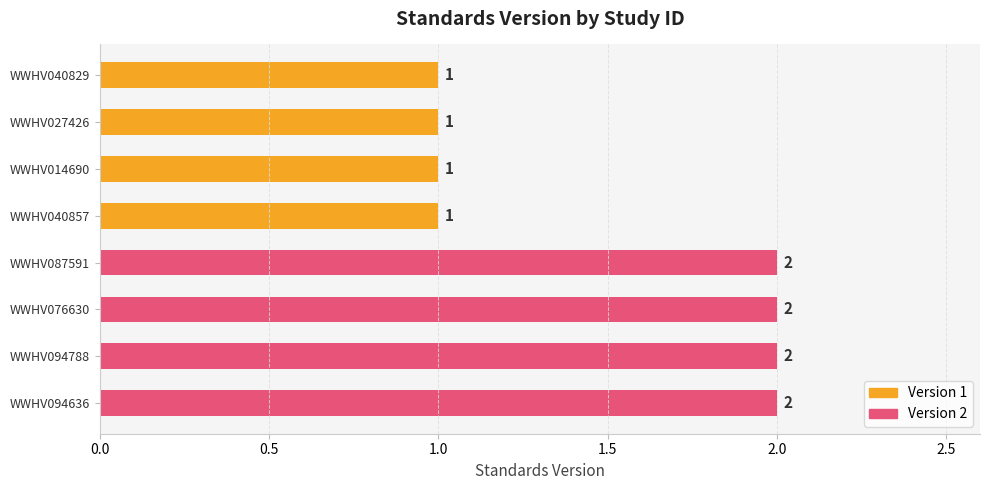

Reading top to bottom, transcribe all the data shown in this chart.

WWHV040829=1	WWHV027426=1	WWHV014690=1	WWHV040857=1	WWHV087591=2	WWHV076630=2	WWHV094788=2	WWHV094636=2